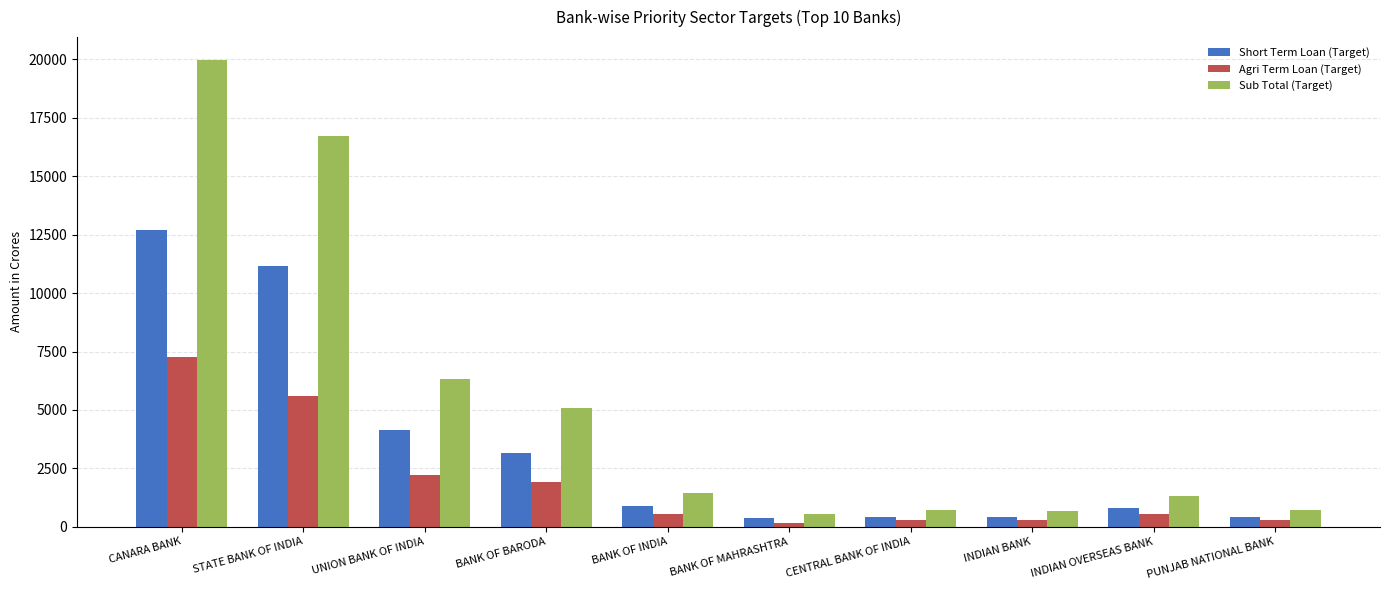

How many bars are there in each group?

3